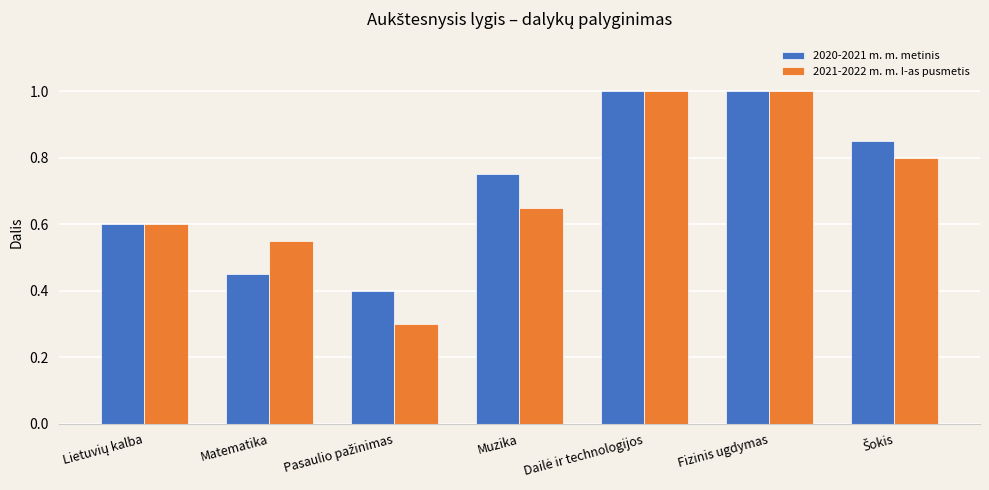

How many bars are there in each group?

2